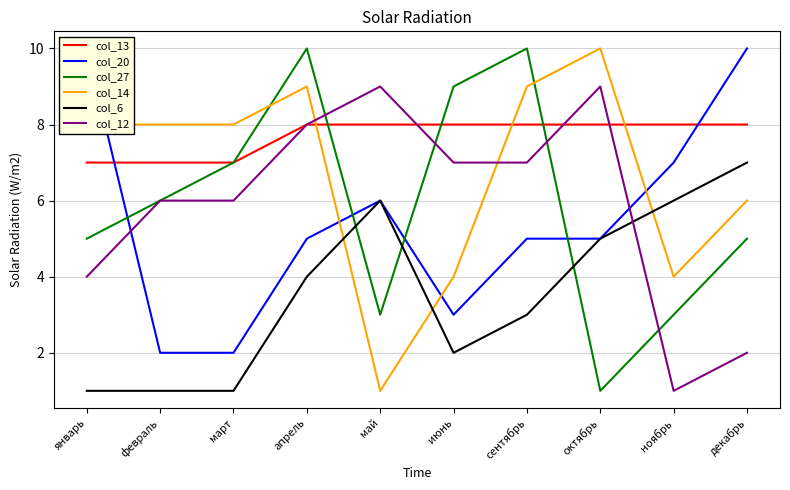

True or false: col_27 has more than 0 interior local peaks.

True